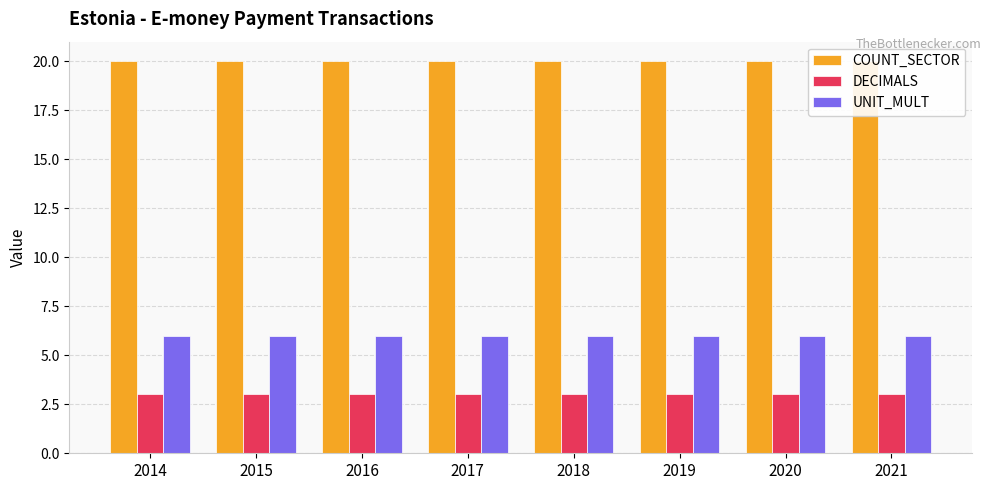

Reading left to right, list all the values displayed in this chart.

COUNT_SECTOR: 20	20	20	20	20	20	20	20
DECIMALS: 3	3	3	3	3	3	3	3
UNIT_MULT: 6	6	6	6	6	6	6	6